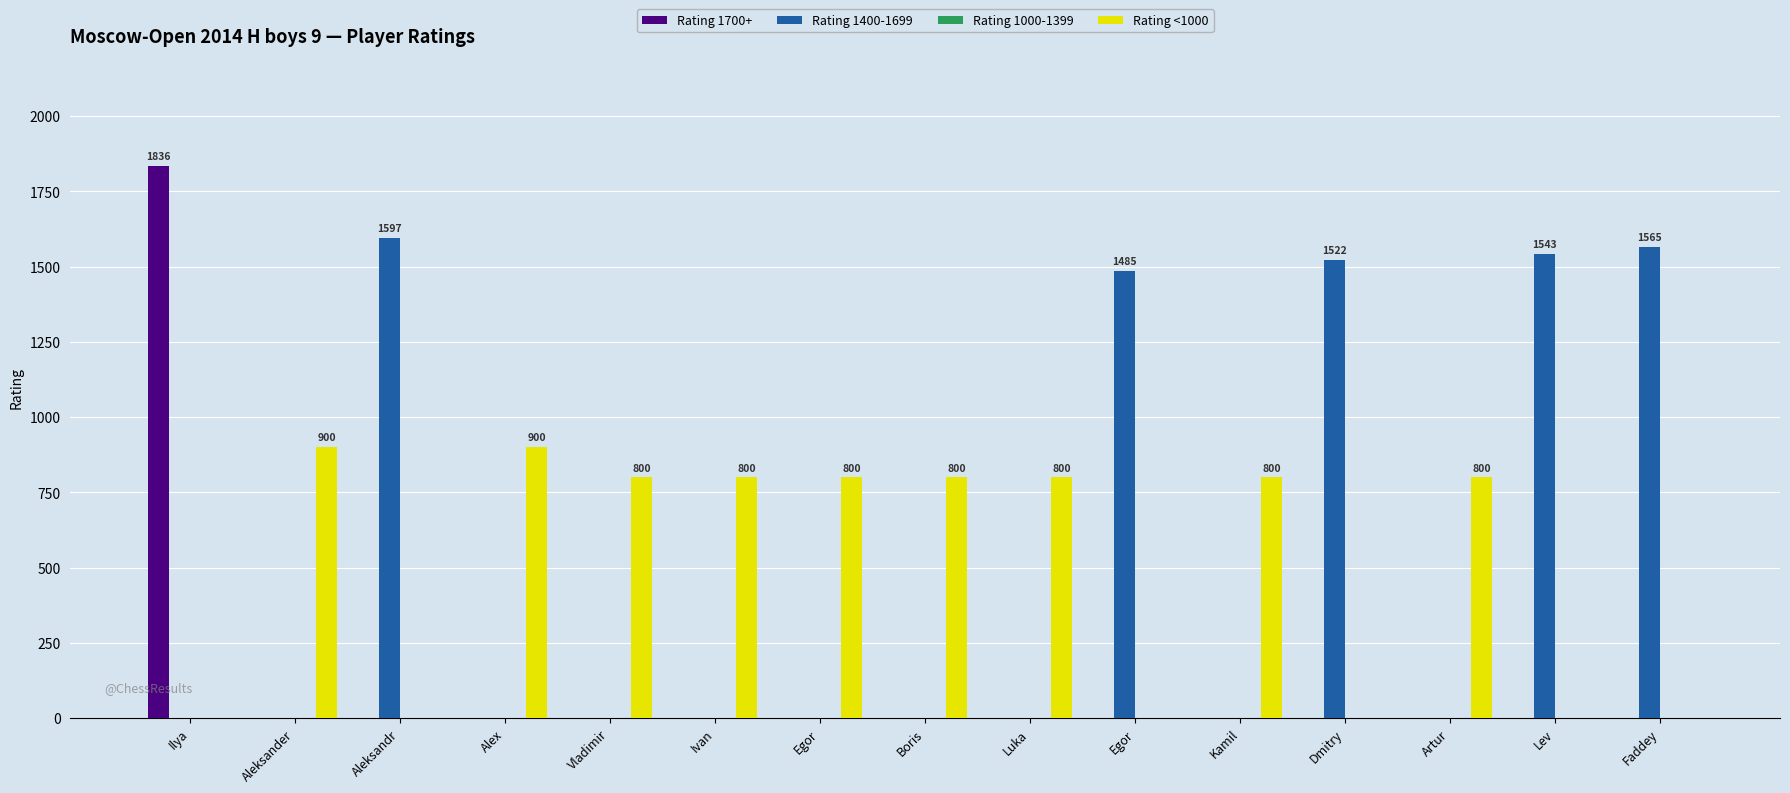

How many groups of bars are there?

15